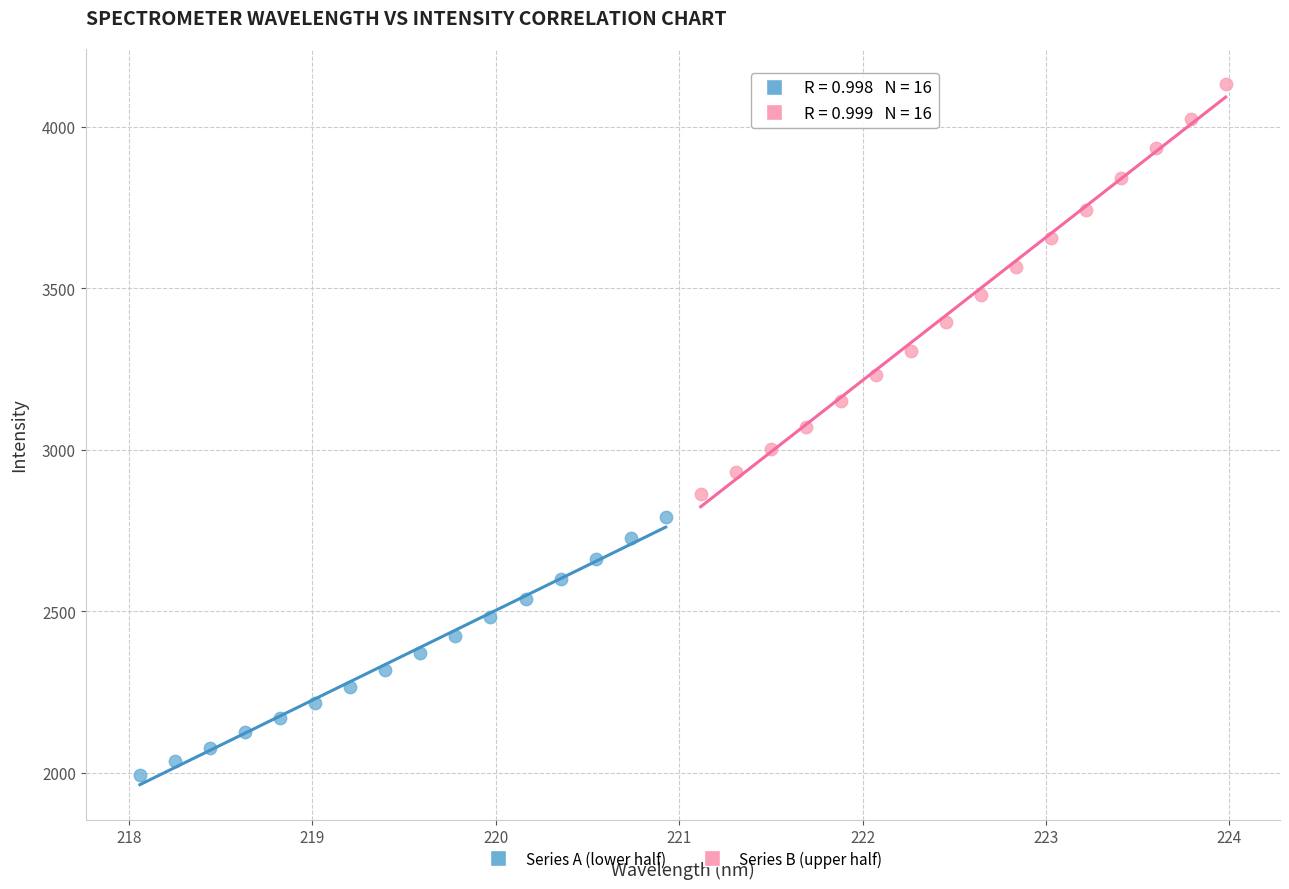

Which series has the largest Y range (max minus min)?

Series B (upper half)